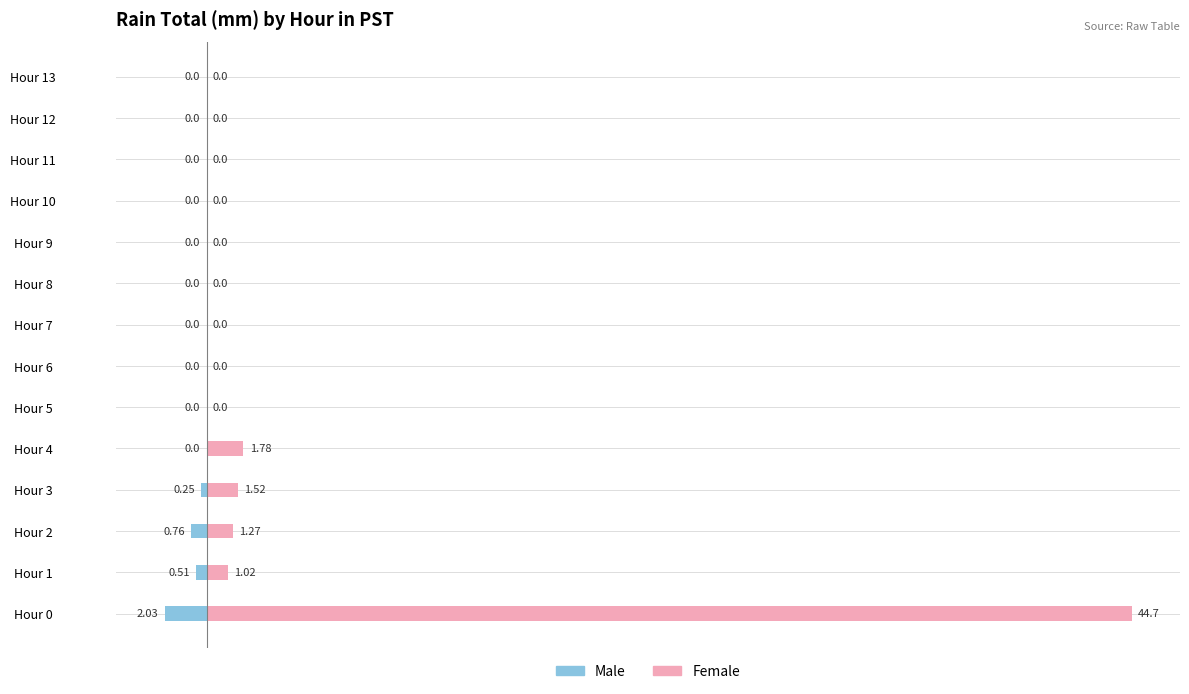

What is the maximum value shown in the chart?

44.7